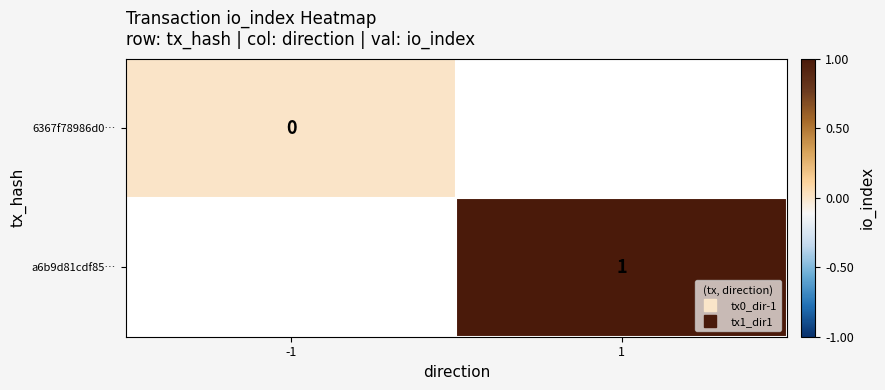

What is the greatest value displayed?

1.0